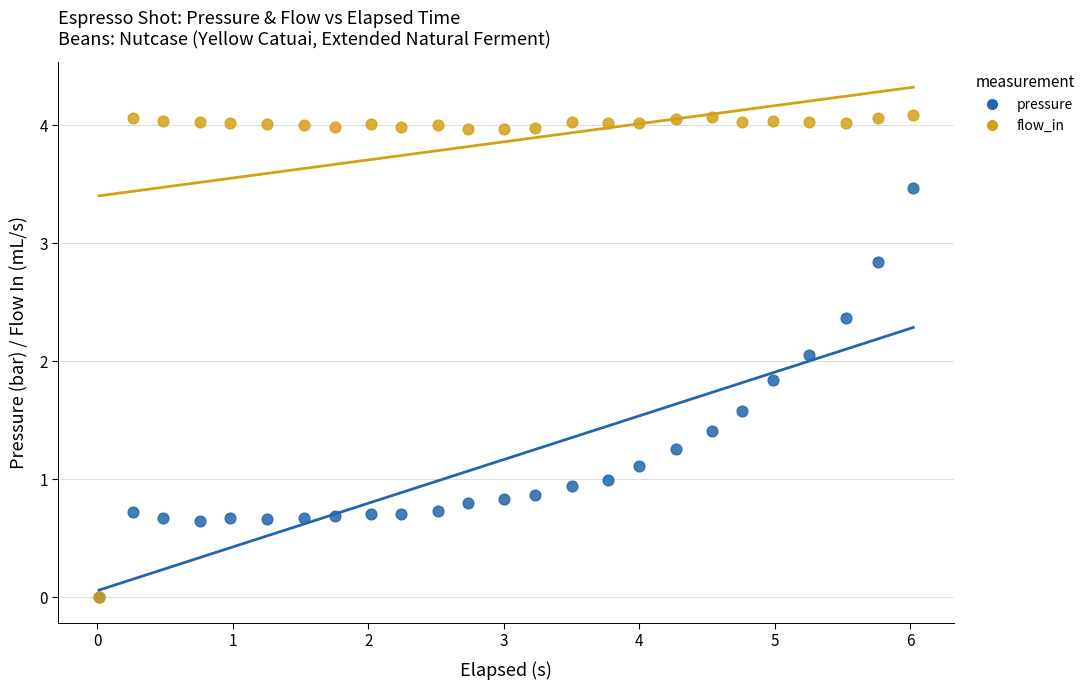

What are all the series names shown in the legend?

pressure, flow_in